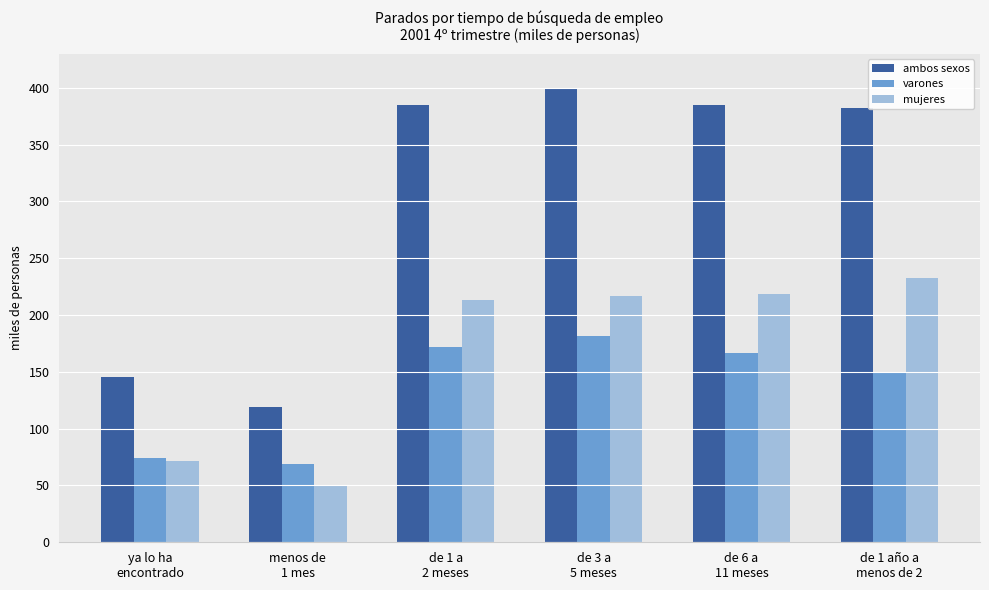

How many data points does each series have?

6